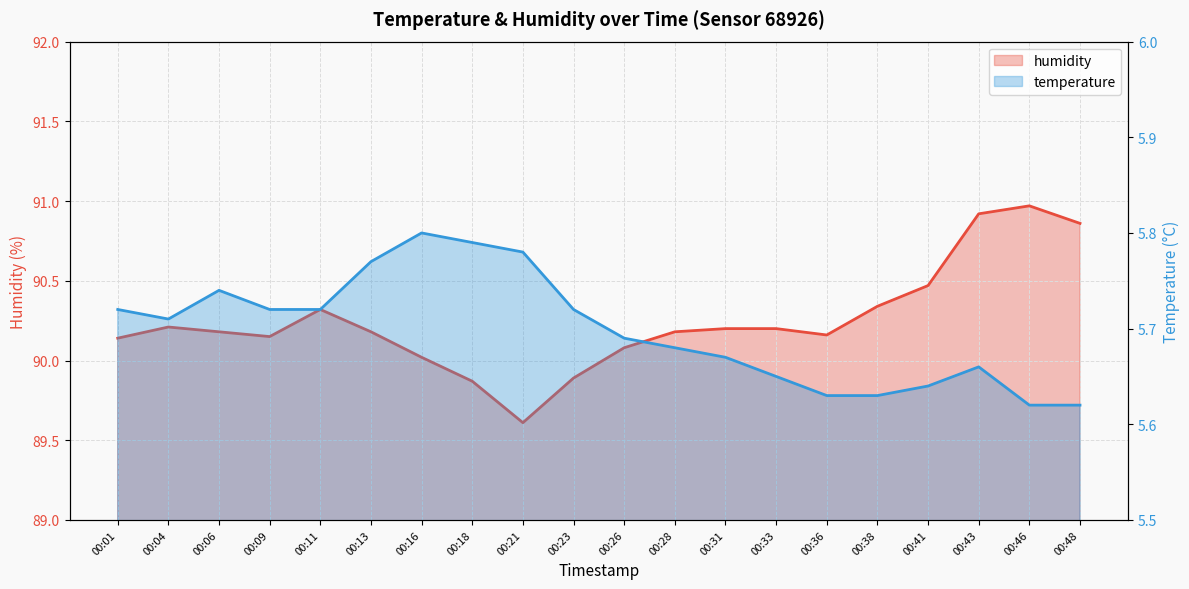

Is the value of temperature at 00:04 greater than the value of humidity at 00:11?

No